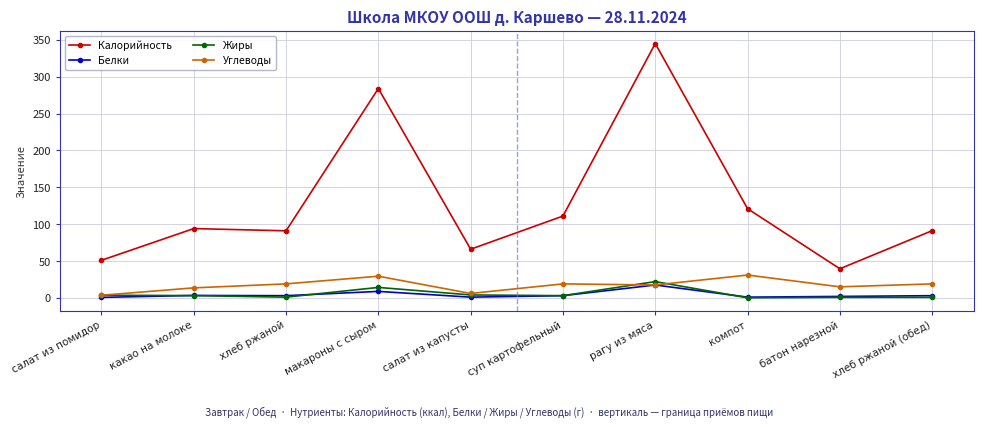

How many values in the Белки series are below 3?

4